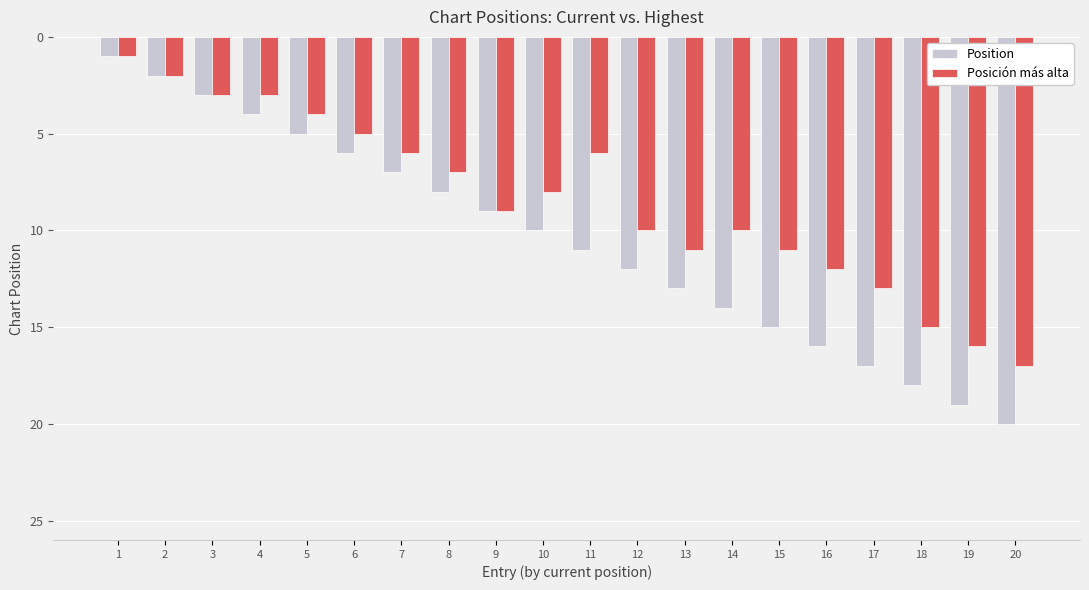

List the series in order of their peak value, highest first.

Position, Posición más alta